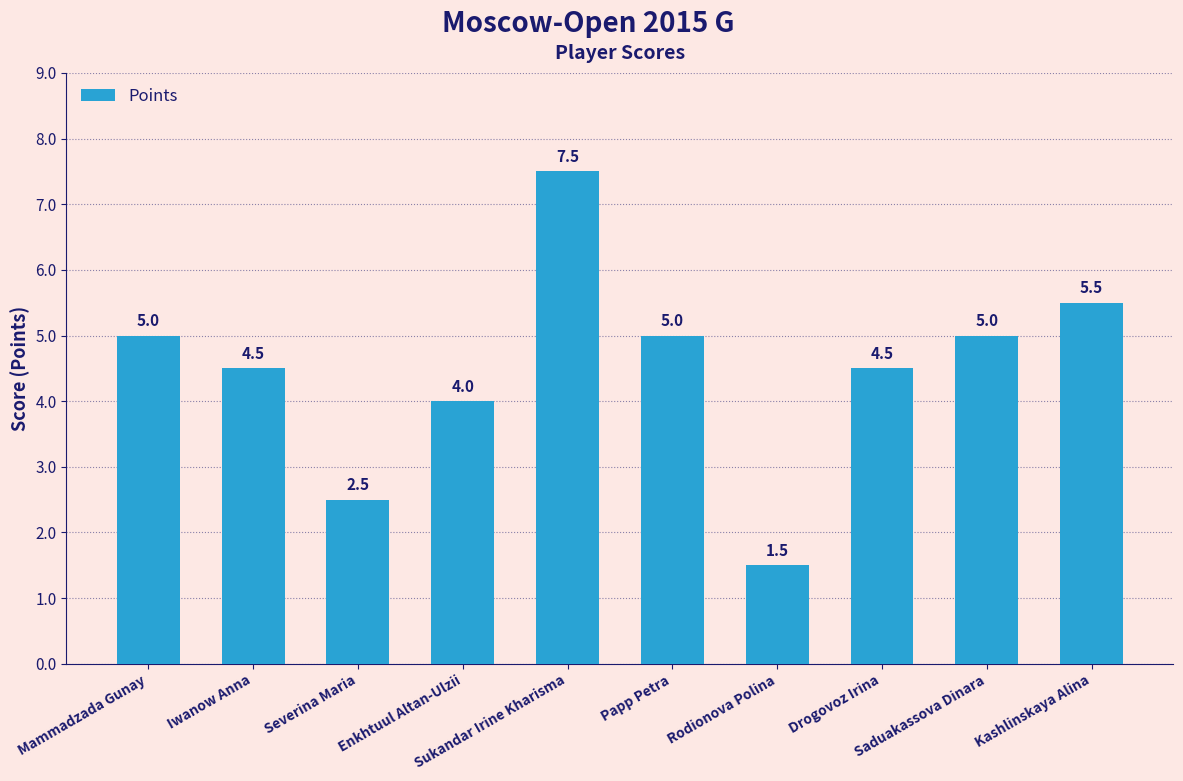

At which label is the value closest to 4?

Enkhtuul Altan-Ulzii